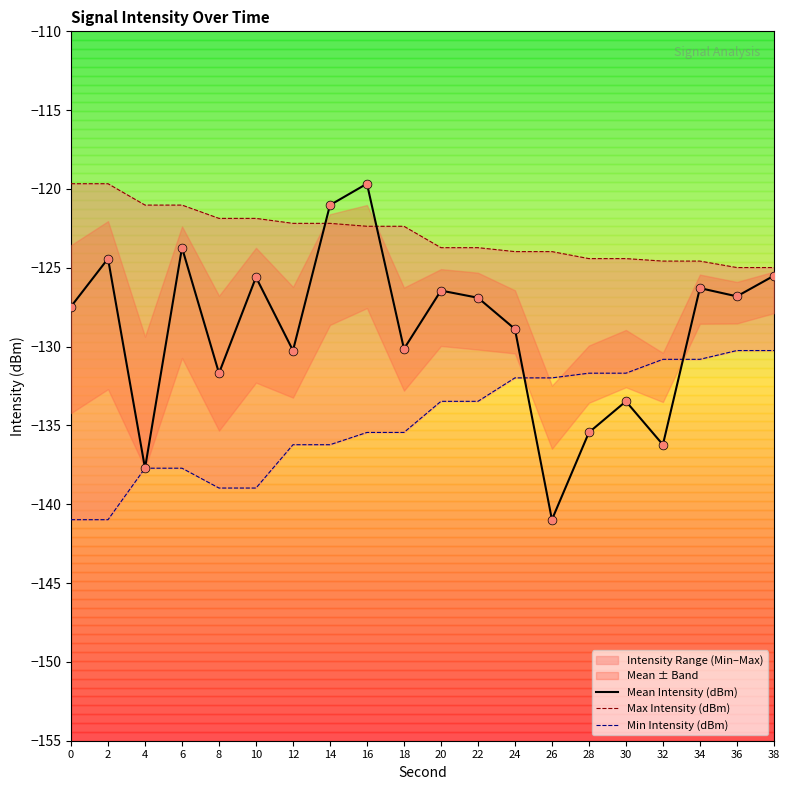

At which category is the sum across all series the highest?

16